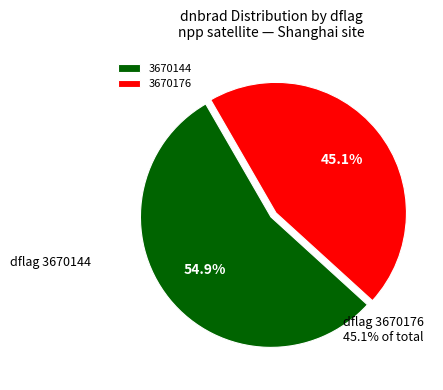

Count the number of slices in the pie.

2